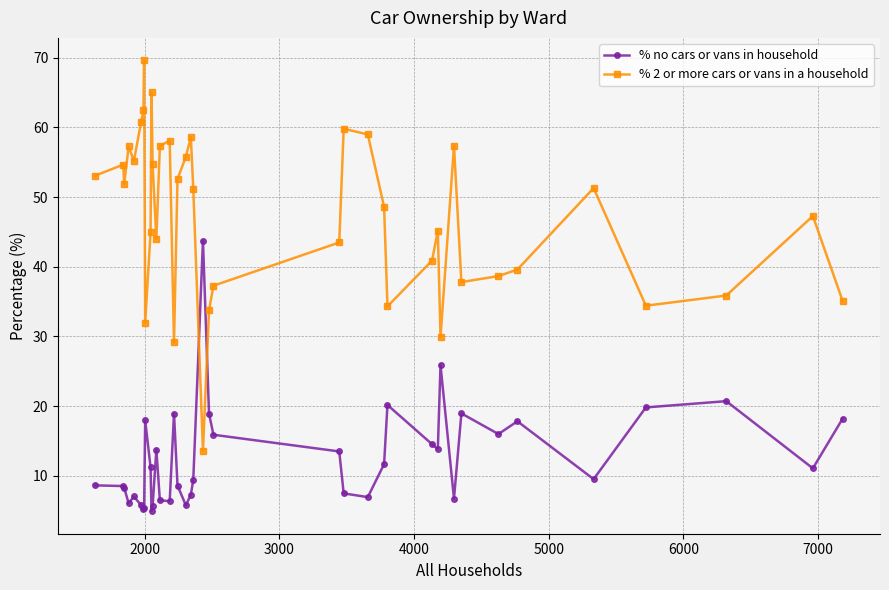

Which series has the largest range (max minus min)?

% 2 or more cars or vans in a household